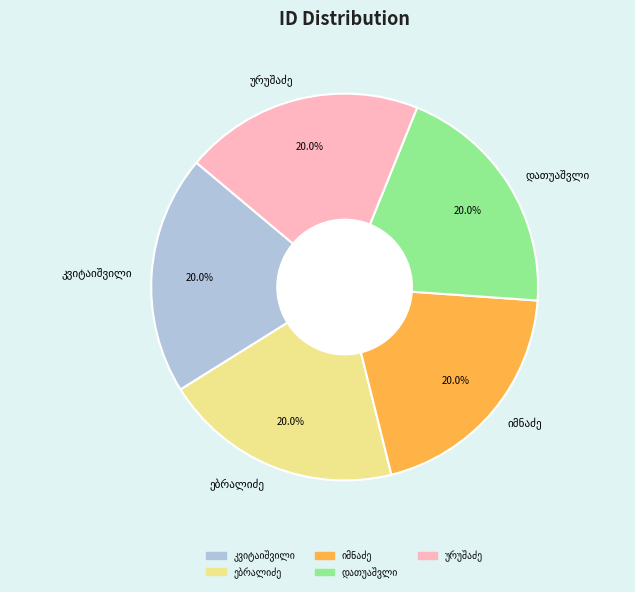

Is there any slice that represents more than half of the pie?

No